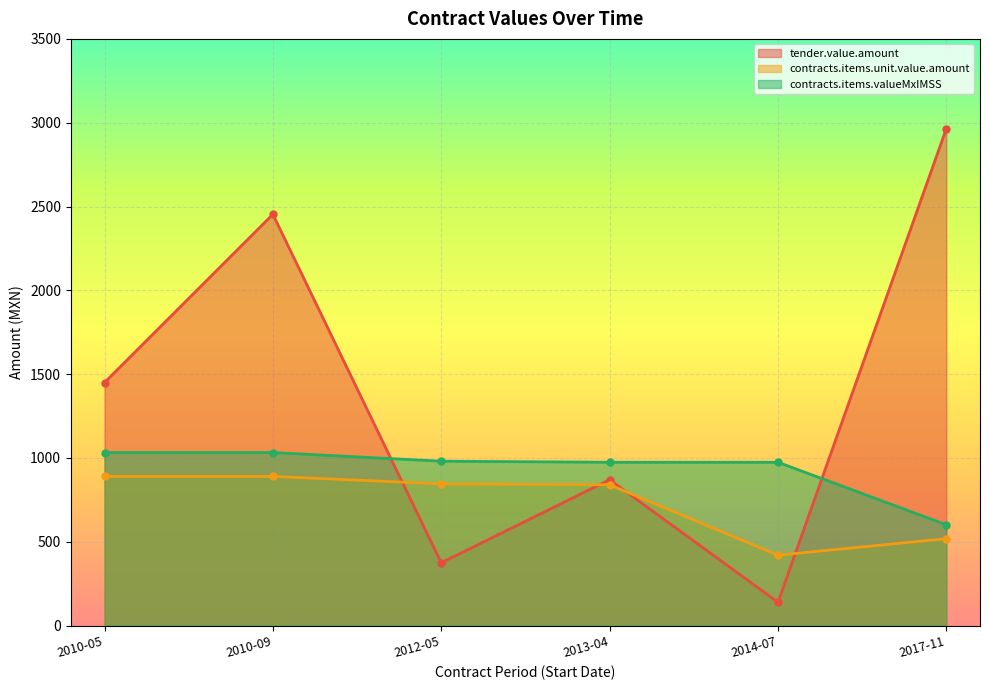

At how many categories does at least one series exceed 1072?

3